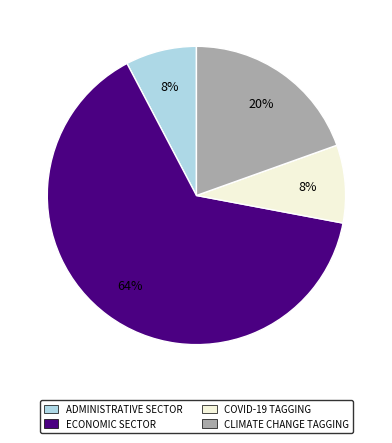

Between ADMINISTRATIVE SECTOR and ECONOMIC SECTOR, which is larger?

ECONOMIC SECTOR